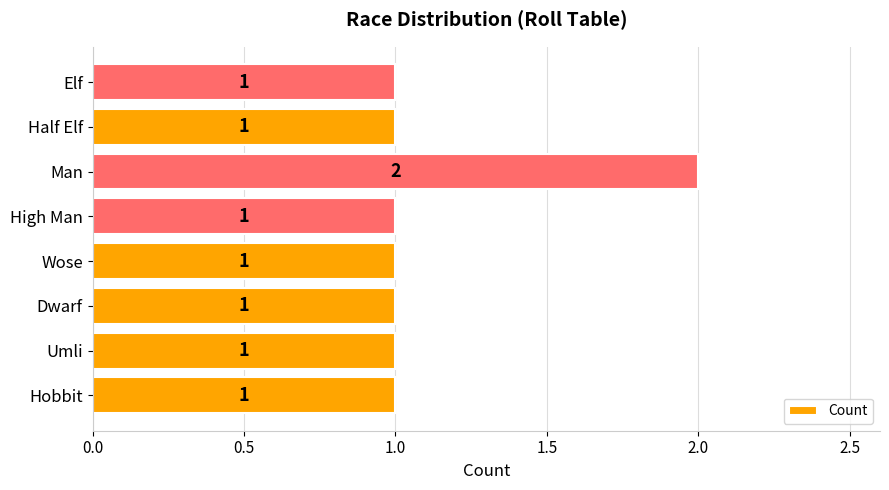

Does the chart contain any negative values?

No